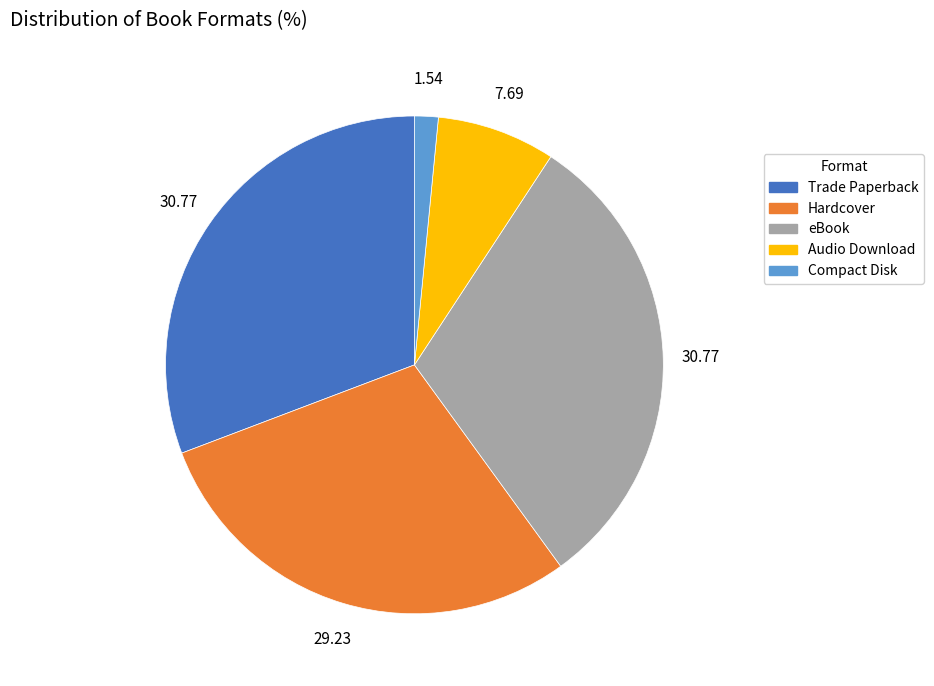

Approximately how many times larger is the value at eBook compared to Hardcover?

1.1